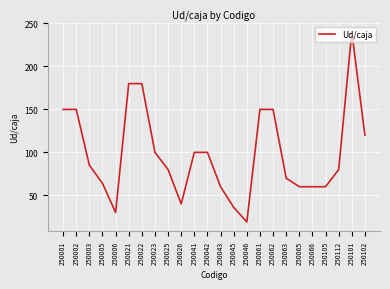

What is the greatest value displayed?

240